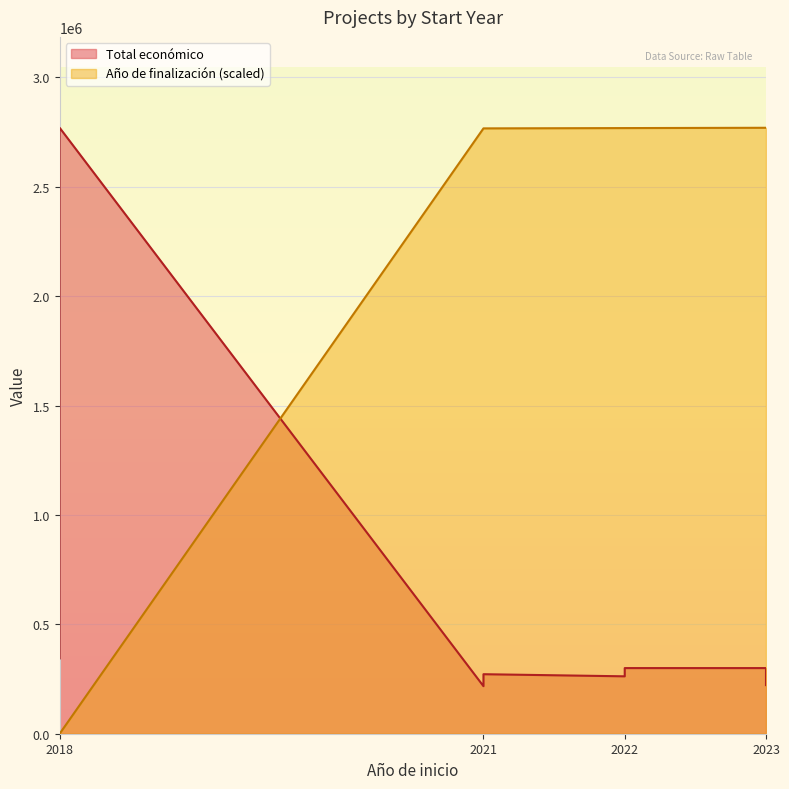

How many positive values does the Año de finalización series have?

7